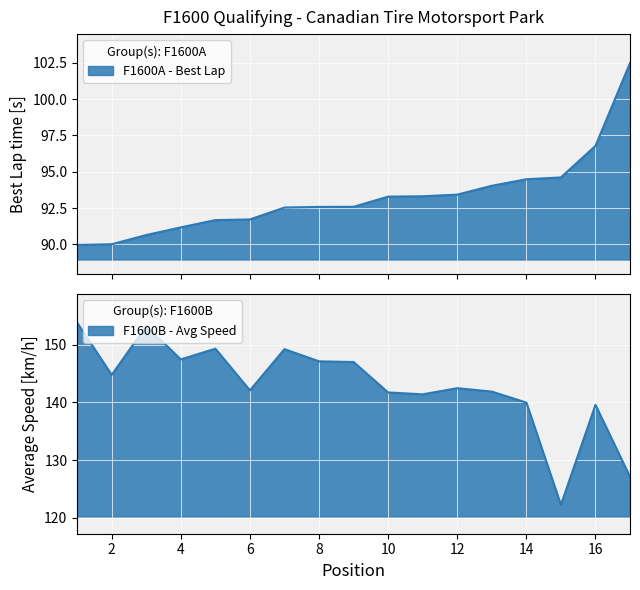

Which has a higher value, 10 or 13?

13